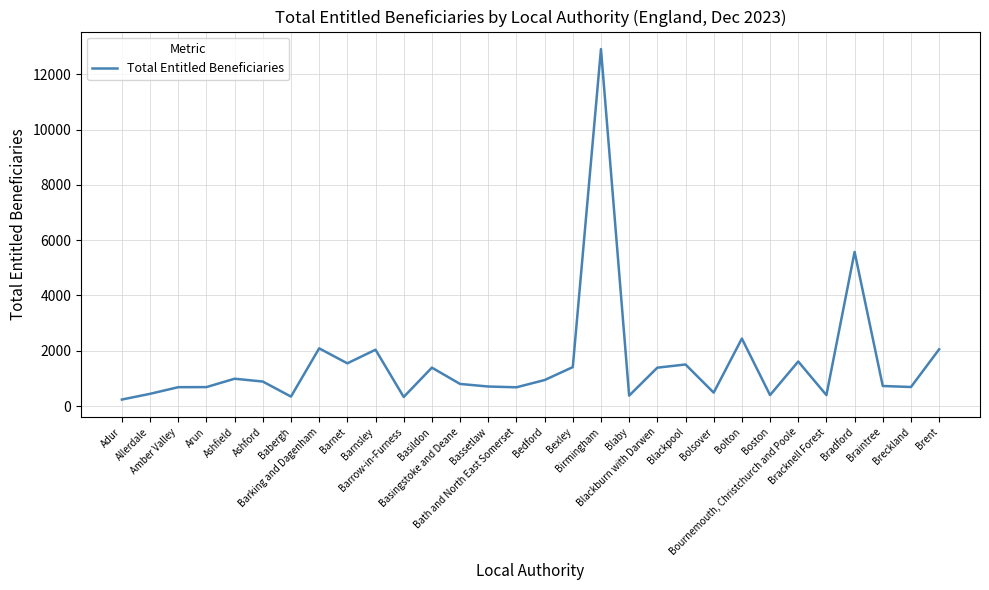

What is the greatest value displayed?

12913